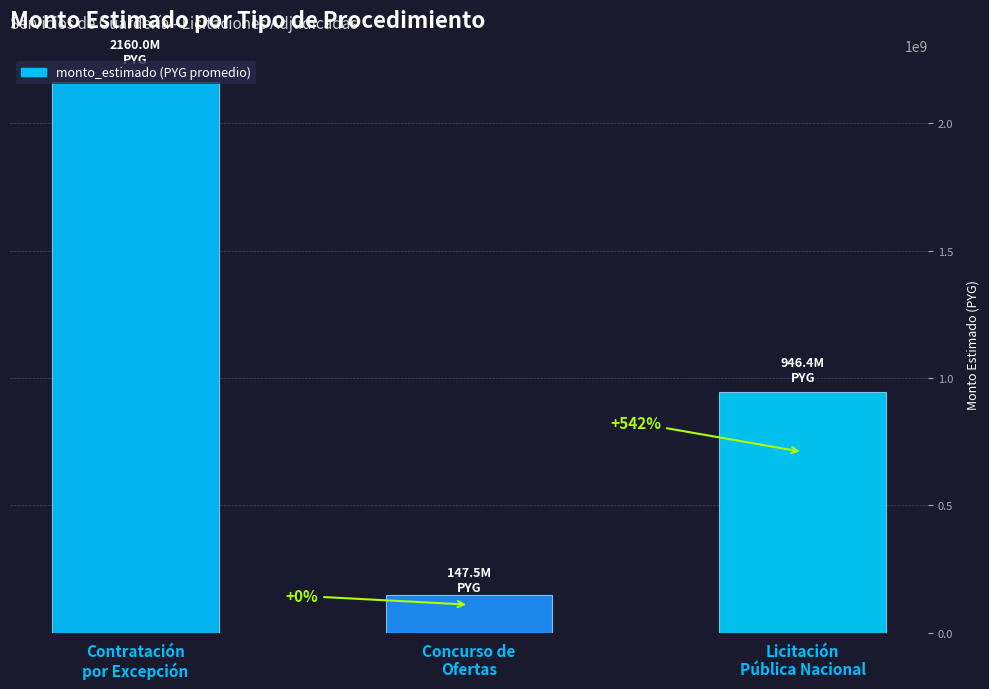

What is the sum of the values at Contratación
por Excepción and Concurso de
Ofertas?

2307497068.5